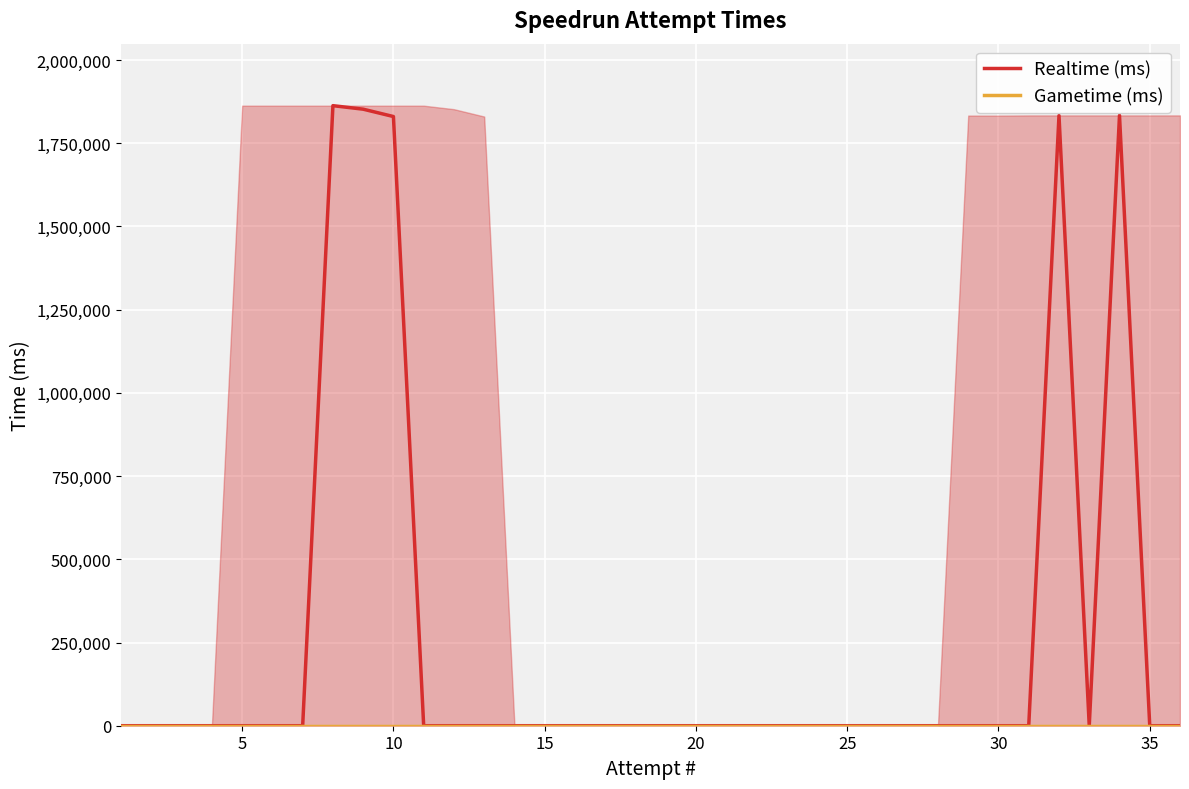

True or false: Gametime (ms) and Realtime (ms) cross at least once.

False